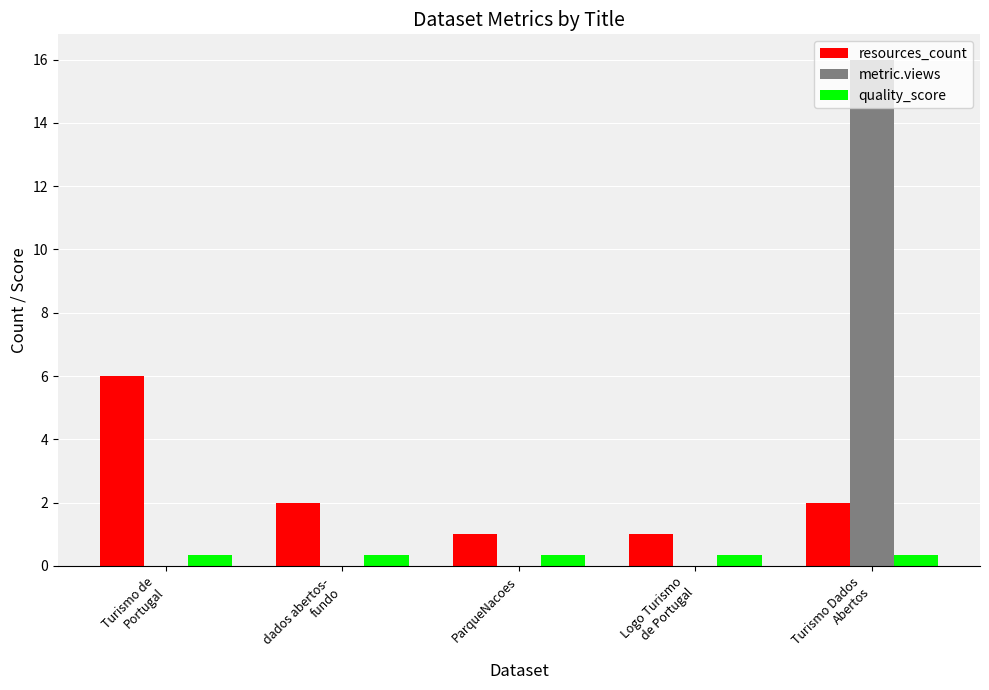

What is the highest value of the resources_count series?

6.0